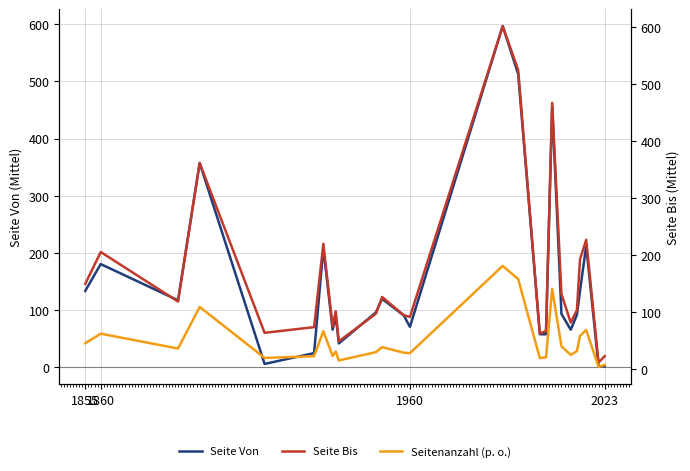

Where does the Seite Bis series first go above 103?

1855